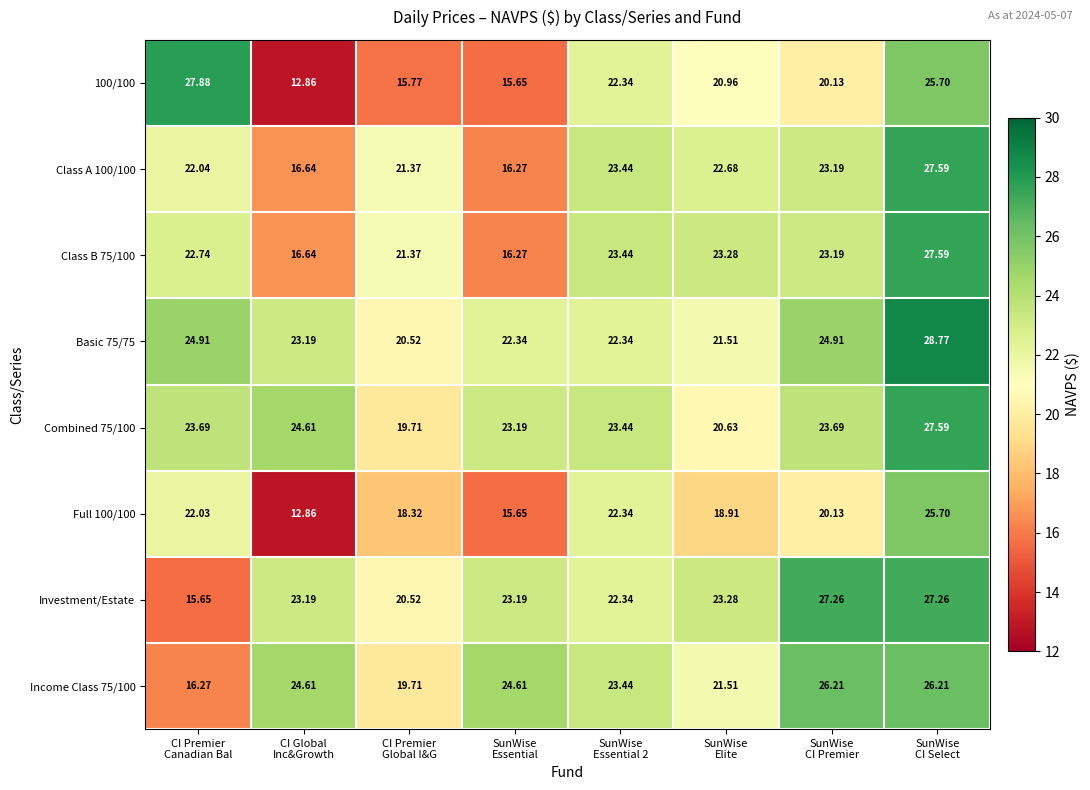

How many values in the Class B 75/100 series exceed 23?

4